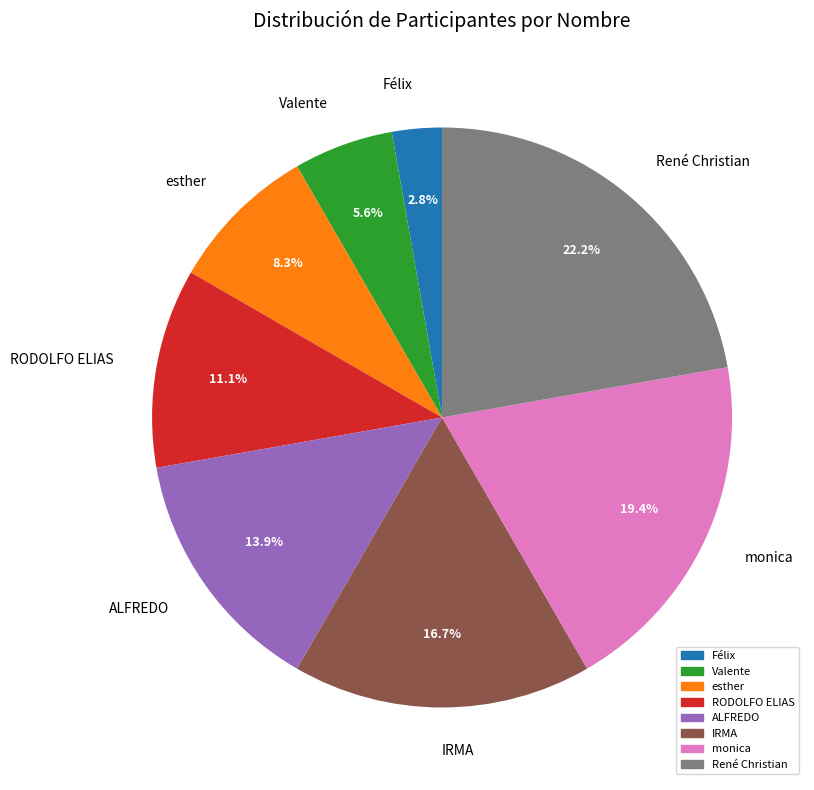

What is the ratio of the value at esther to the value at René Christian?

0.4